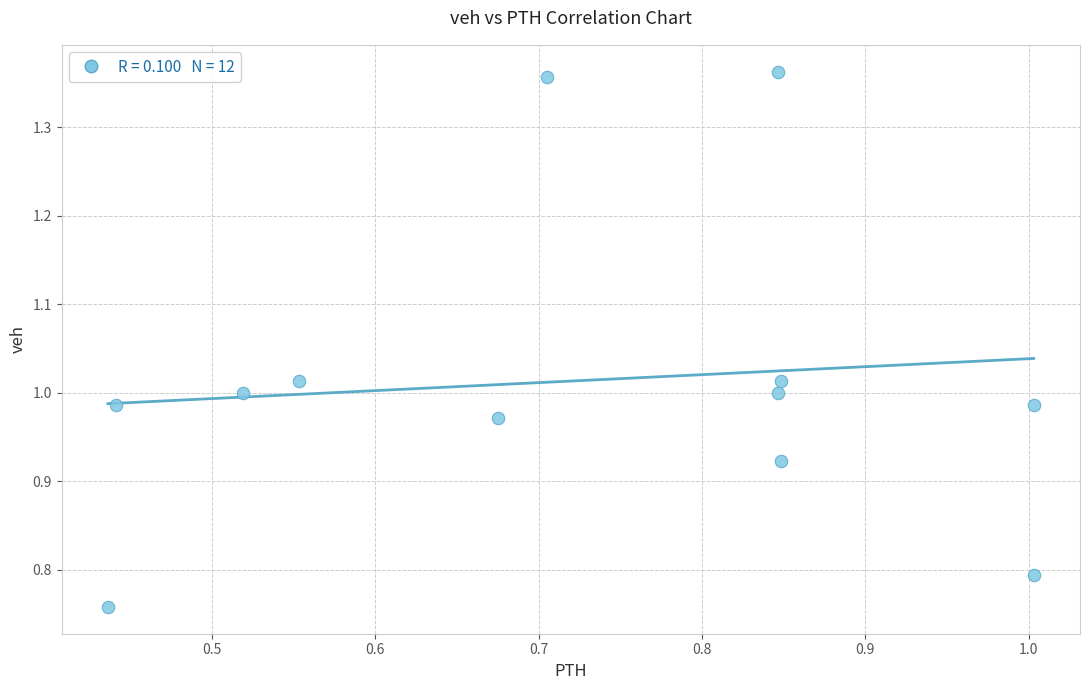

What is the range of X values (max minus min)?

0.6